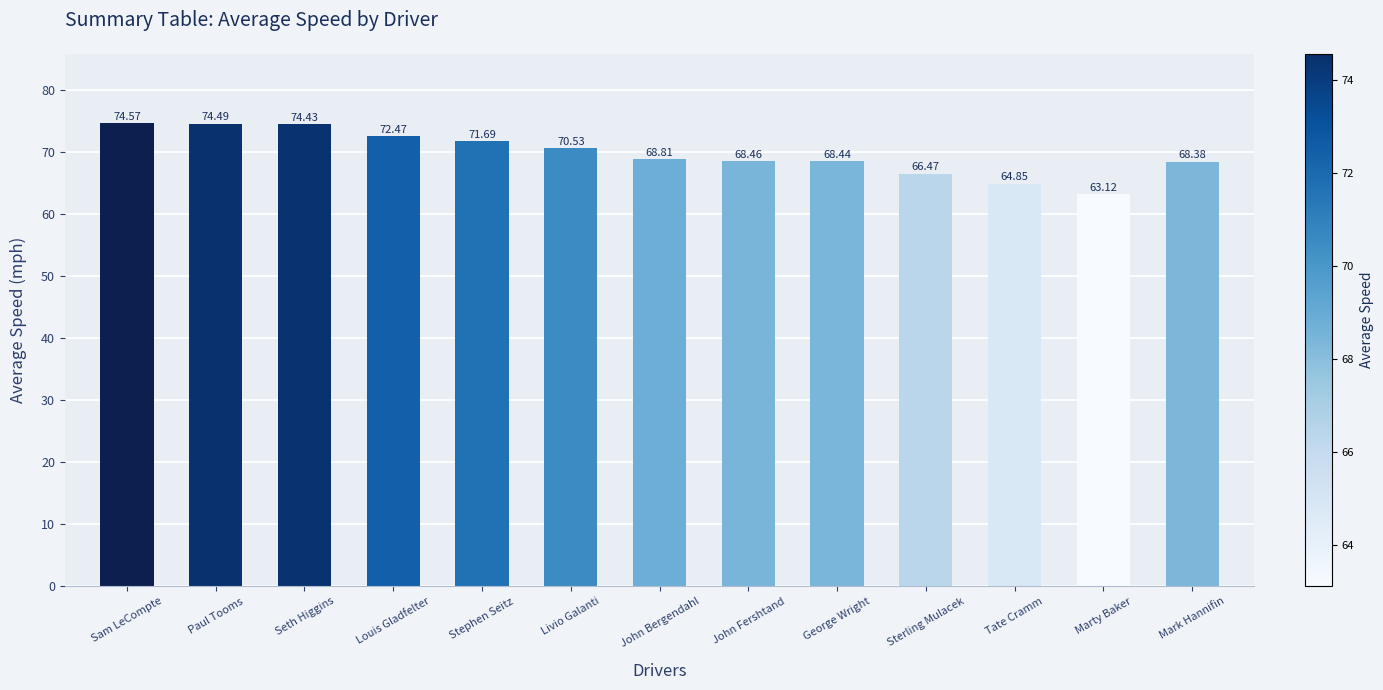

At which label does the data first exceed 68?

Sam LeCompte